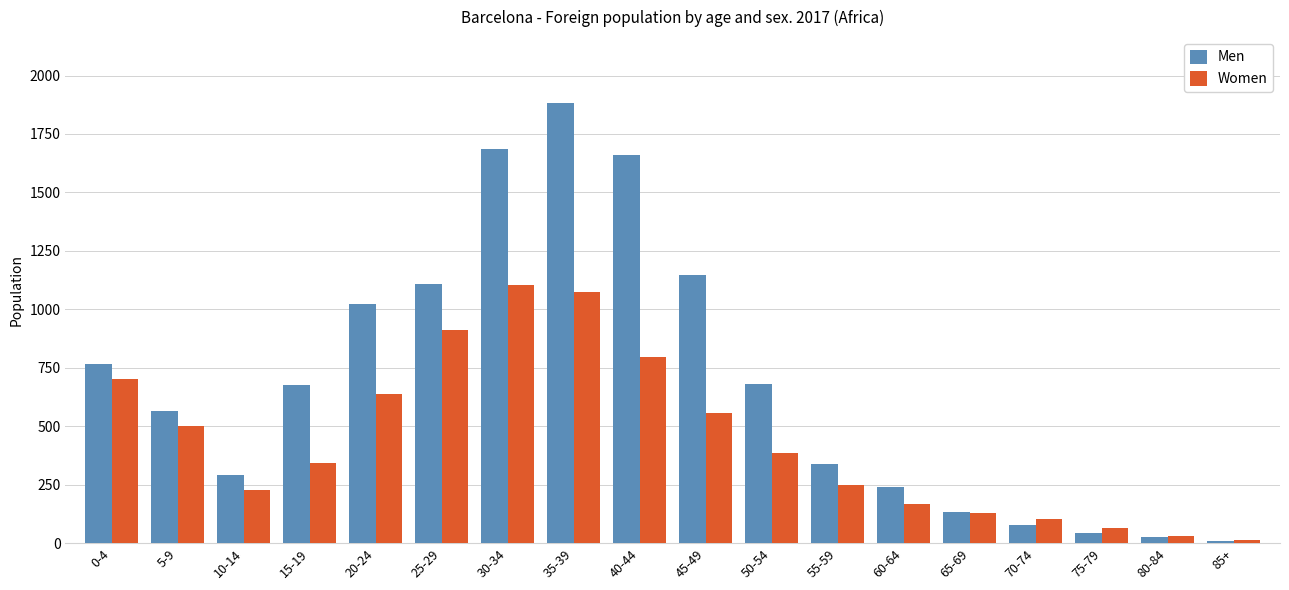

Which category has the highest value in the Men series?

35-39